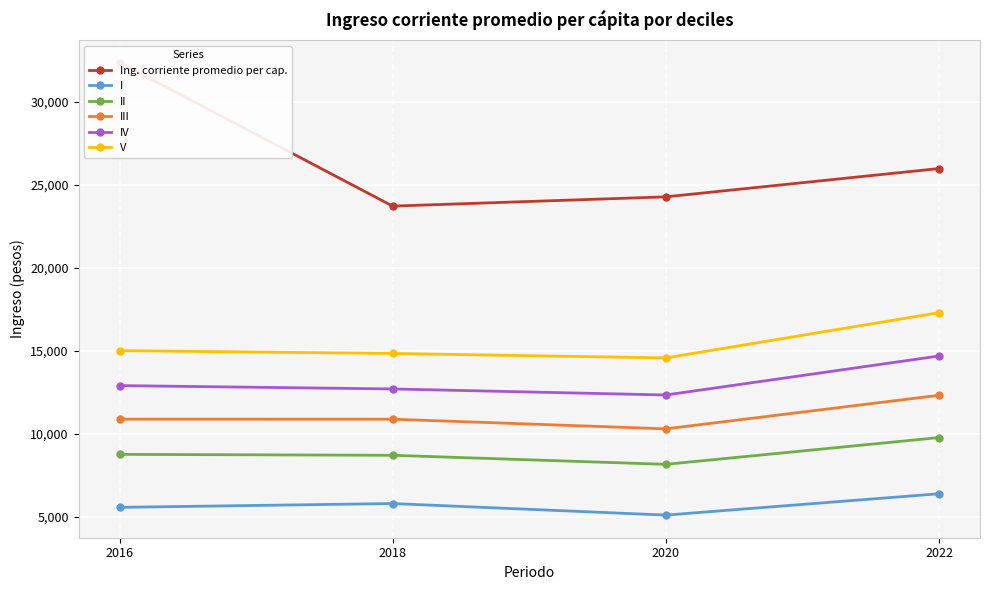

True or false: I has a value of 5583.6 at 2016.

True